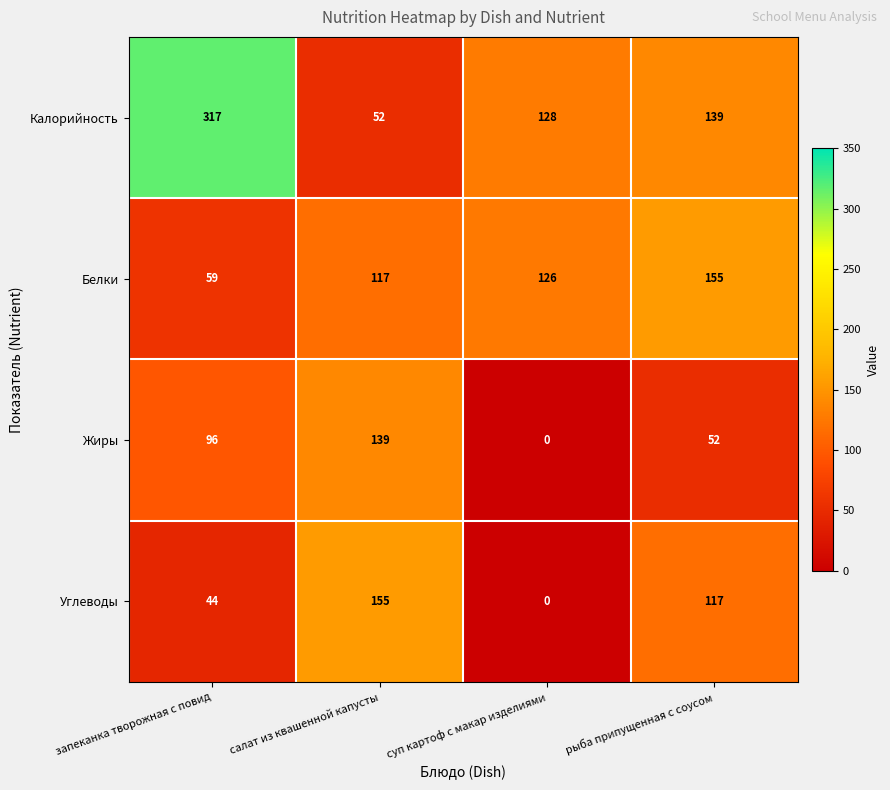

Count the number of data series in this chart.

4